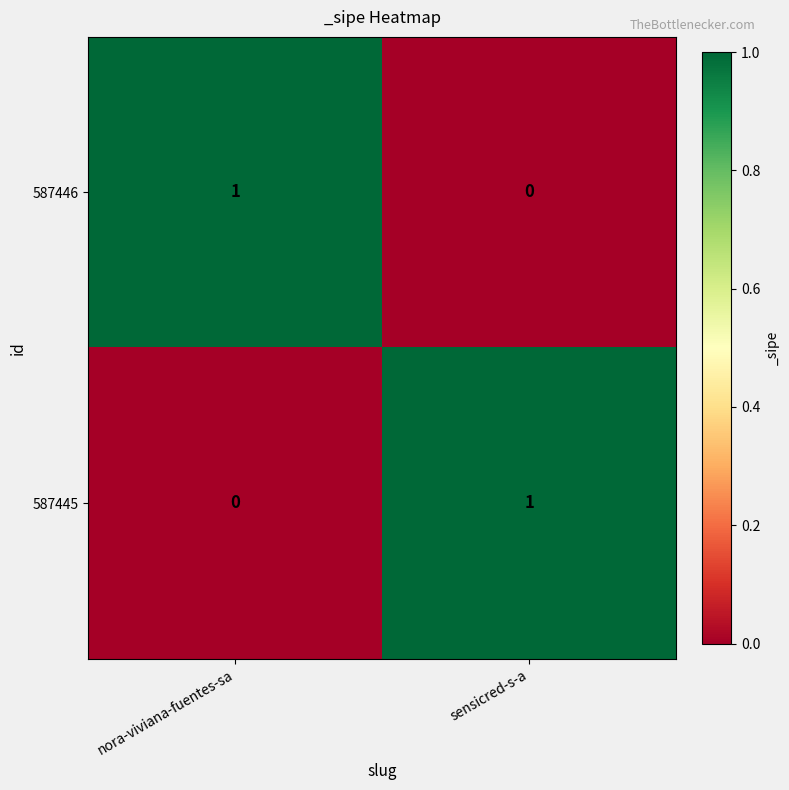

Rank the series at sensicred-s-a from highest to lowest value.

587445, 587446